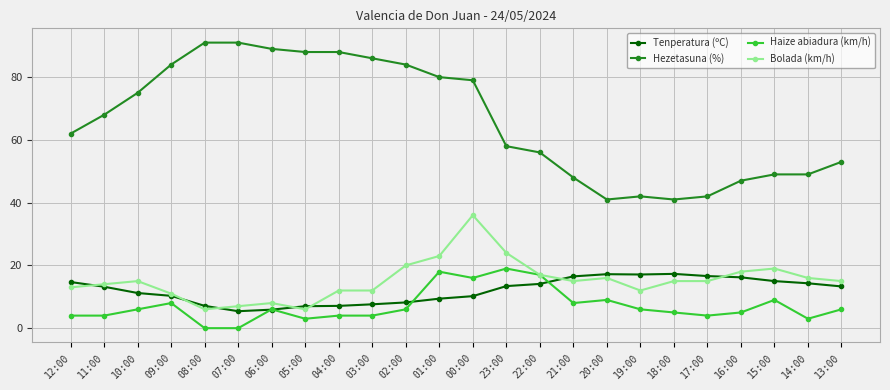

What is the average value of the Tenperatura (ºC) series?

12.0